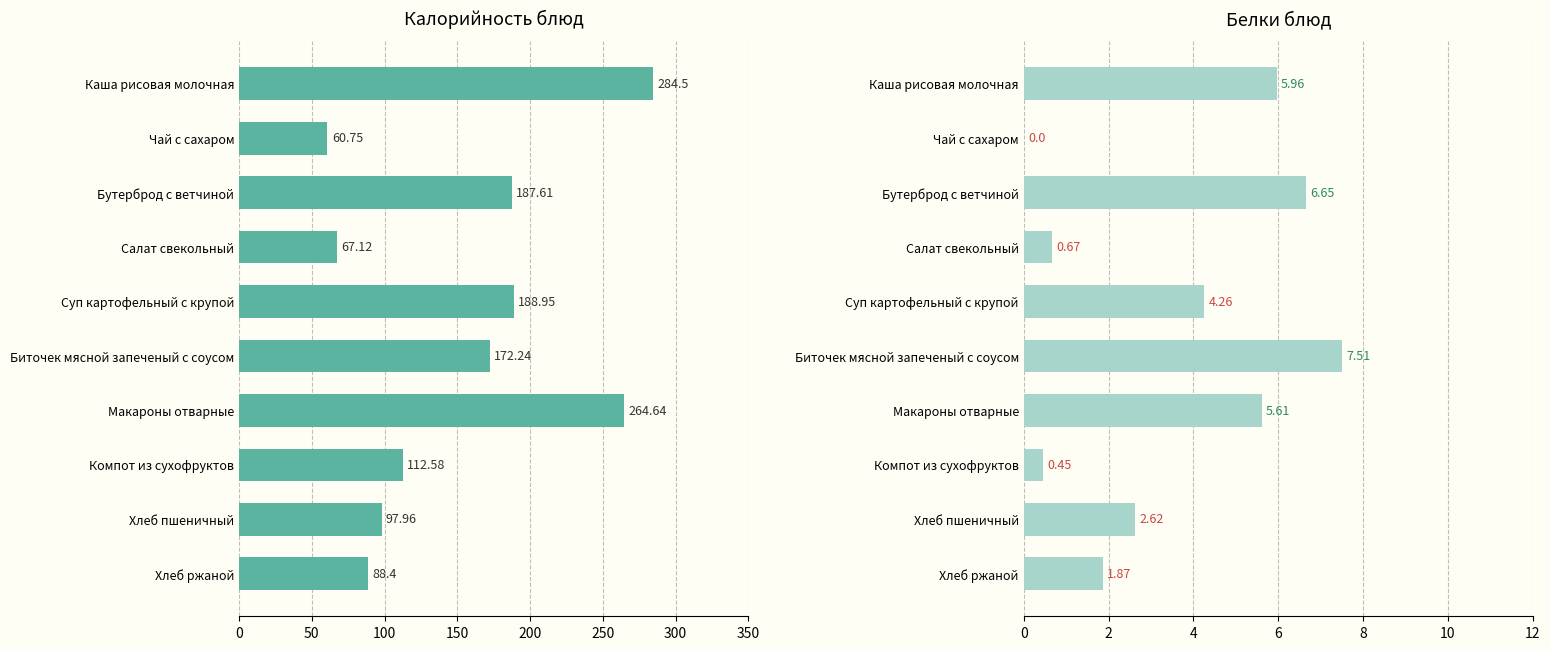

List the series in order of their peak value, lowest first.

Белки, Калорийность